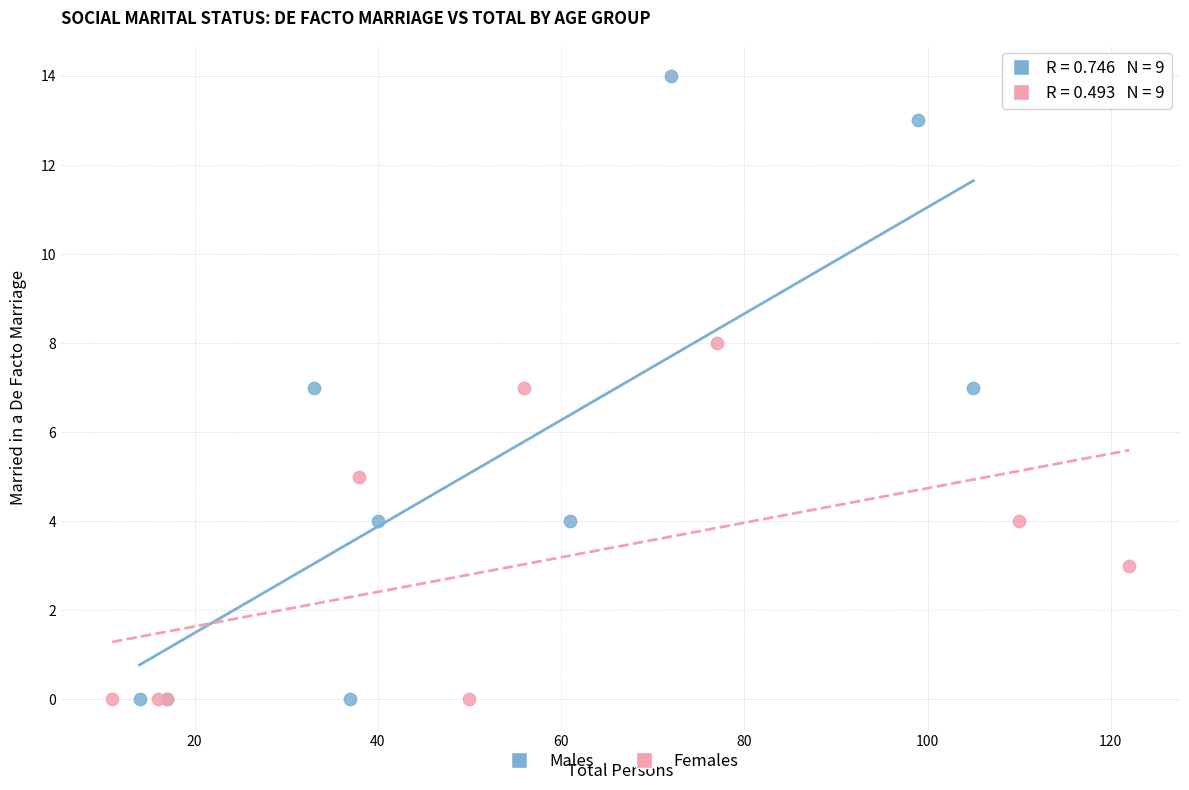

Which series contains the highest Y value?

Males